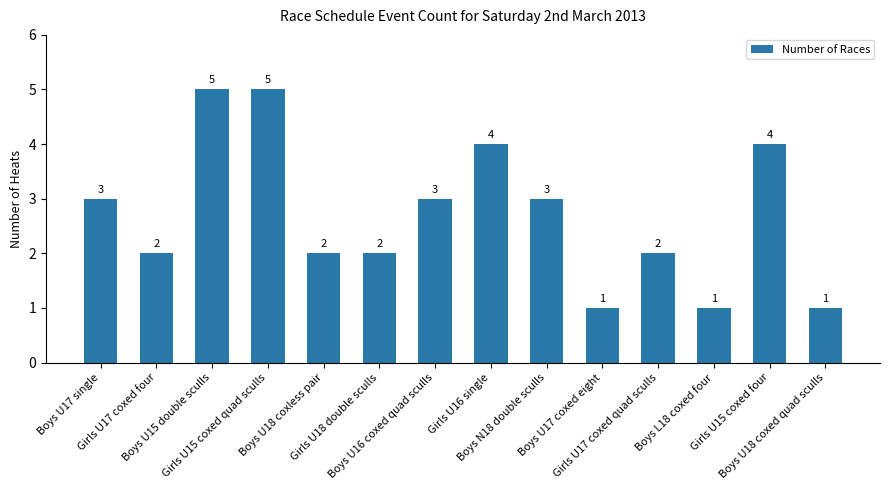

What is the sum of the values at Girls U15 coxed quad sculls and Girls U15 coxed four?

9